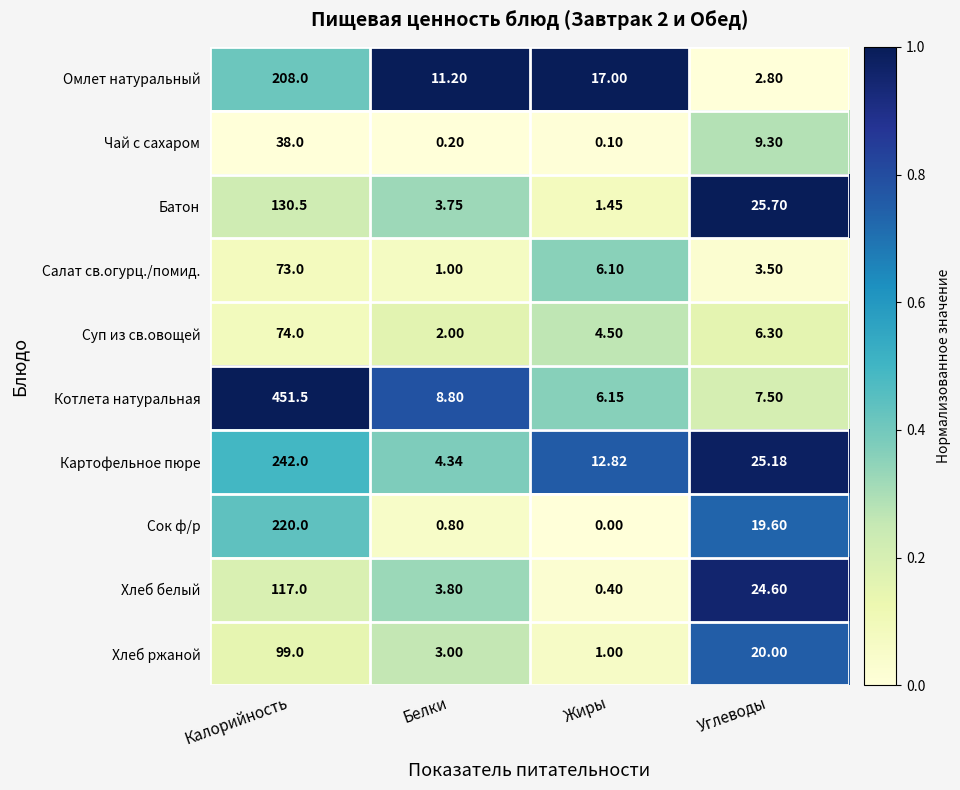

Which series has the widest spread of values?

Котлета натуральная